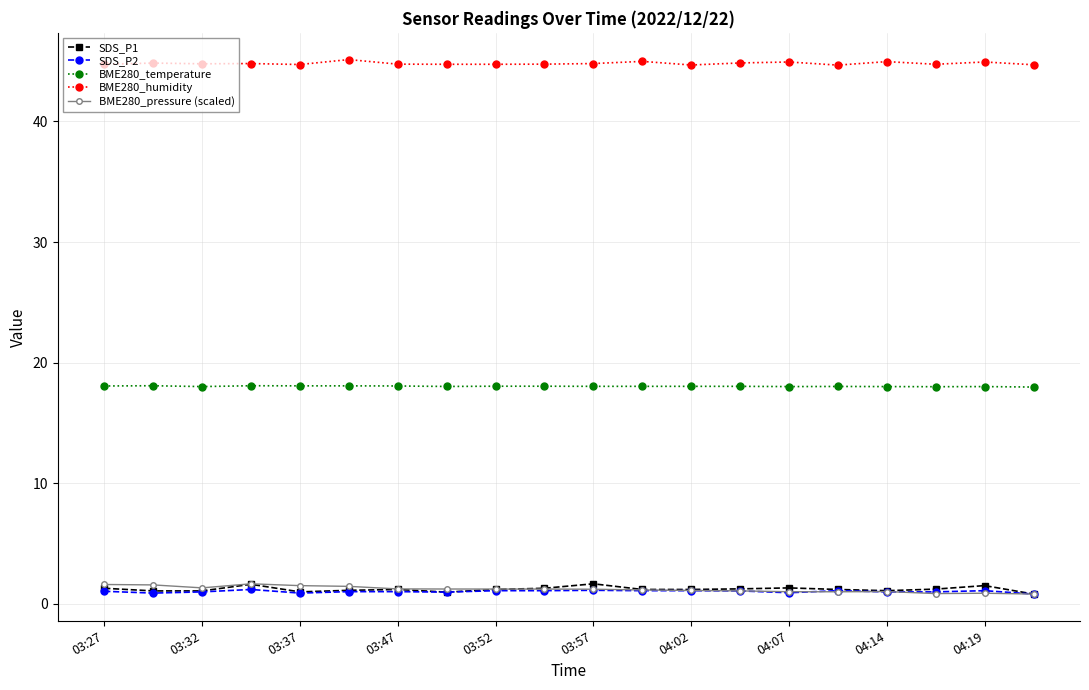

True or false: BME280_pressure (scaled) and BME280_temperature intersect in this chart.

False